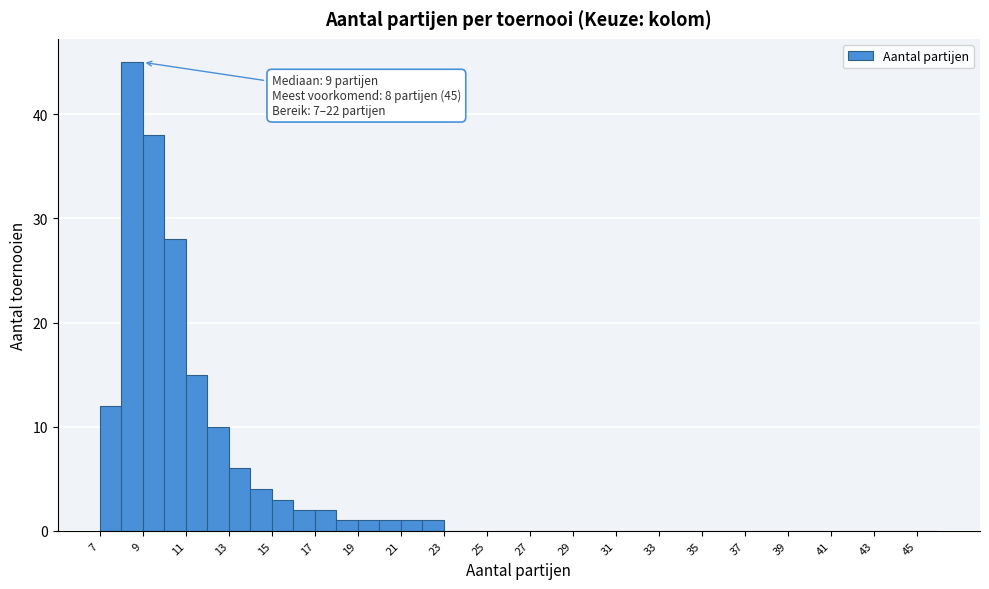

Over which range of the x-axis is the bar tallest?

8 to 9